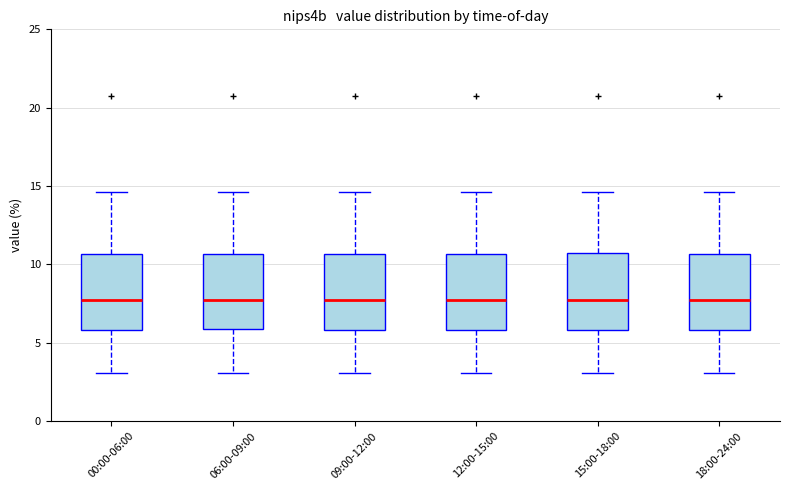

Reading left to right, read every box against the y-axis: the position of its median line, the range the box covers, and the ends of its whiskers. The values are not printed on the chart, so give them approximately, as read against the axis.

00:00-06:00: median 7.5, box 6.0 to 10.5, whiskers 3.0 to 14.5
06:00-09:00: median 7.5, box 6.0 to 10.5, whiskers 3.0 to 14.5
09:00-12:00: median 7.5, box 6.0 to 10.5, whiskers 3.0 to 14.5
12:00-15:00: median 7.5, box 6.0 to 10.5, whiskers 3.0 to 14.5
15:00-18:00: median 7.5, box 6.0 to 10.5, whiskers 3.0 to 14.5
18:00-24:00: median 7.5, box 6.0 to 10.5, whiskers 3.0 to 14.5